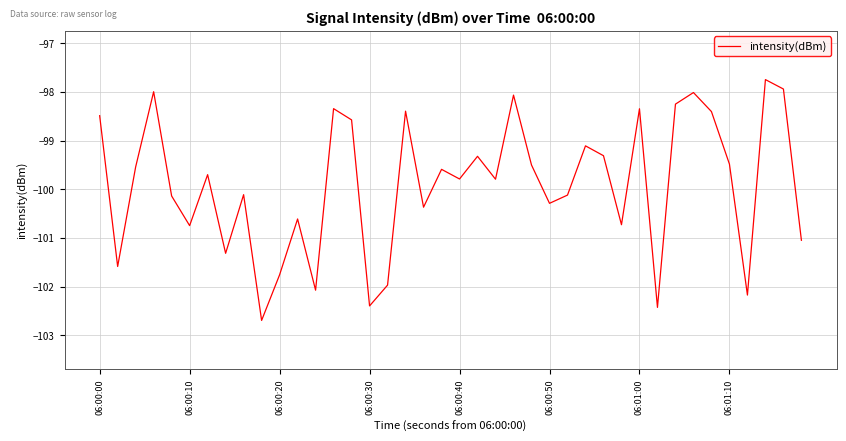

How many lines are shown in the chart?

1